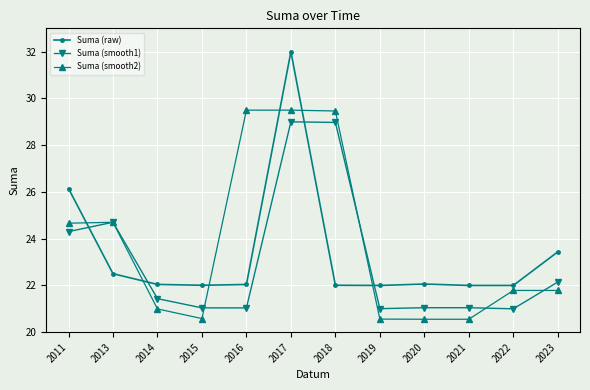

True or false: Suma (smooth1) has a value of 14.5 at 2013.

False